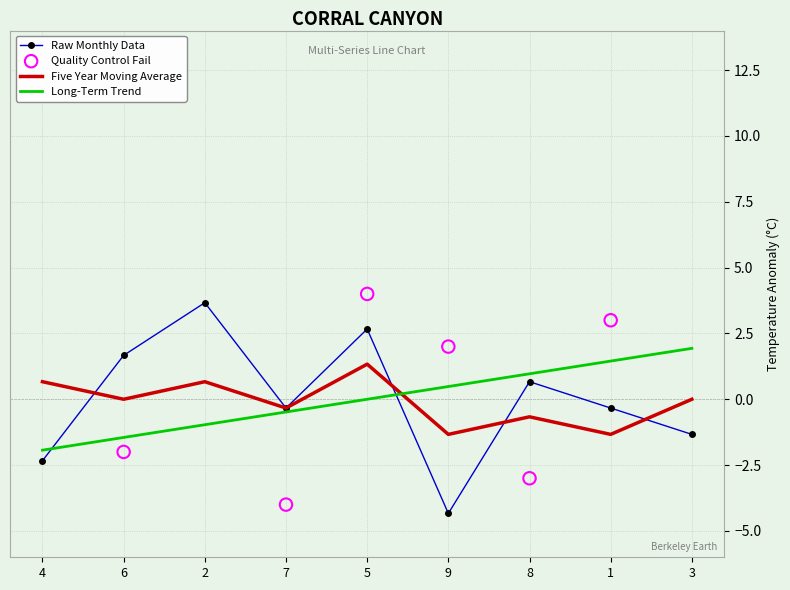

The Raw Monthly Data series shows 3.7 at 2. True or false?

True